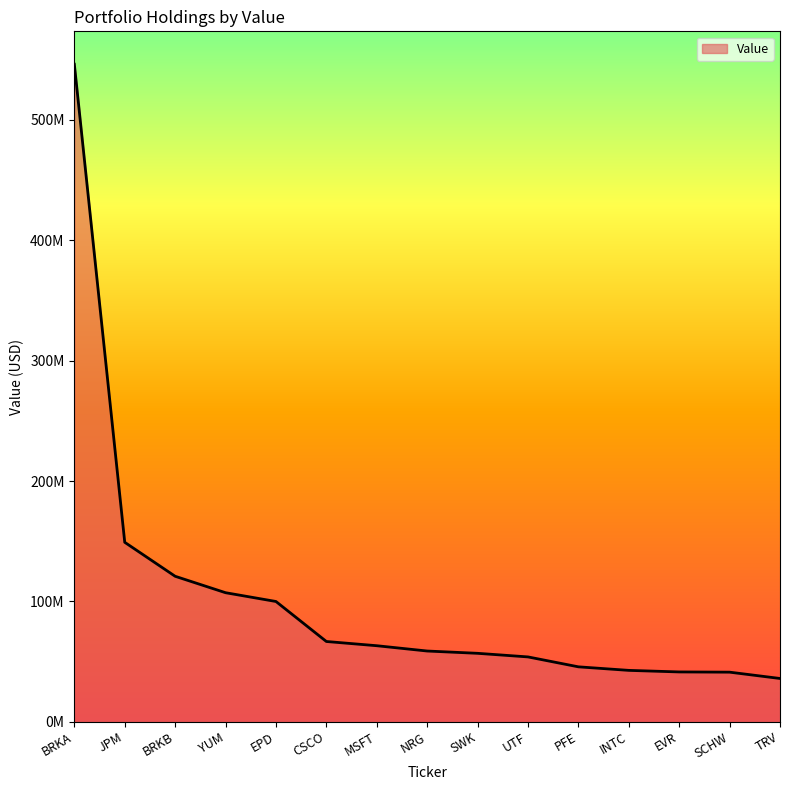

What is the greatest value displayed?

546358356